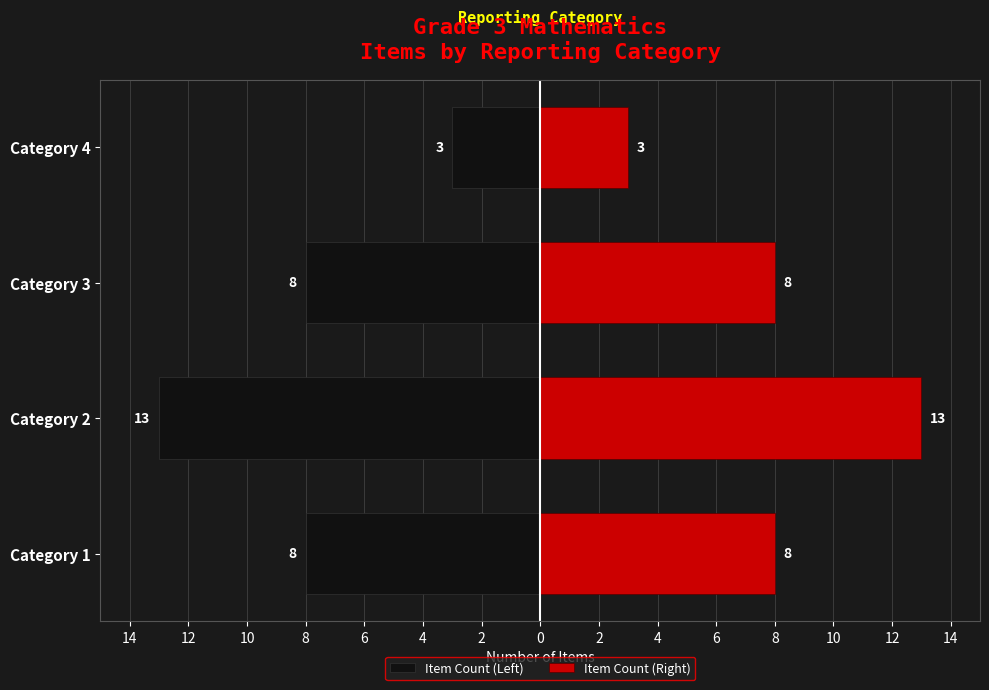

Rank the series by their maximum value, from lowest to highest.

Item Count (Left), Item Count (Right)